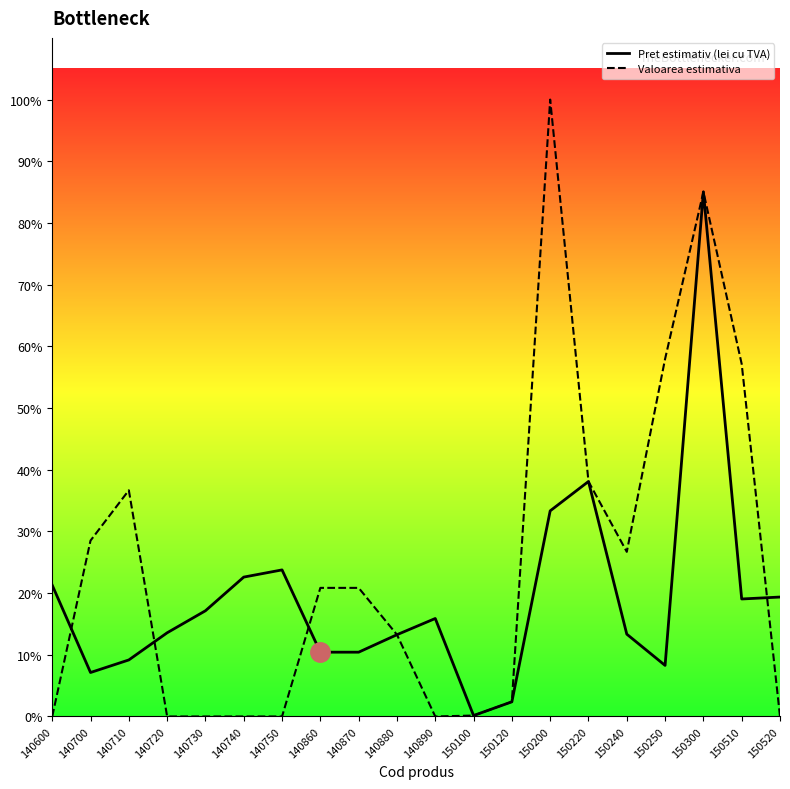

Between 140870 and 150520, which series saw the biggest shift?

Valoarea estimativa